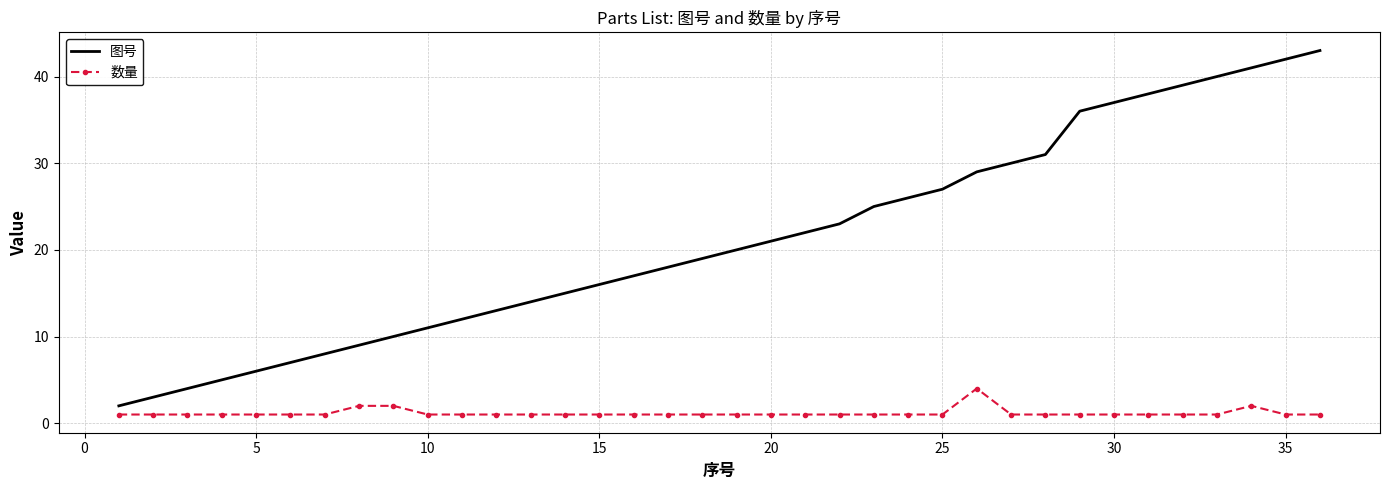

What is the difference between the maximum and minimum values in the 图号 series?

41